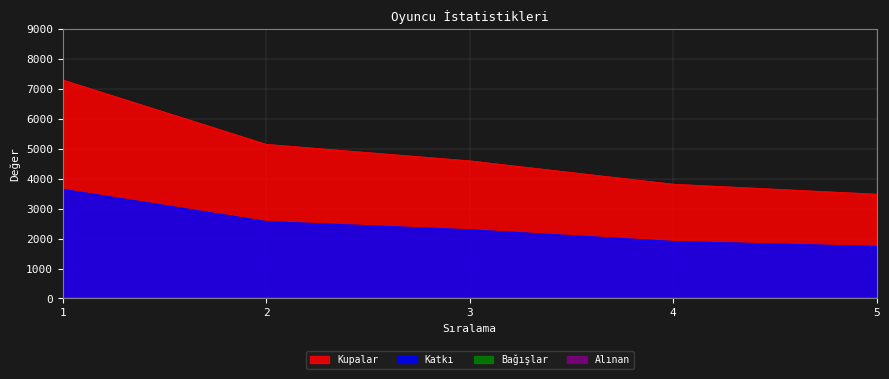

What is the spread (max minus min) of values at 3?

2300